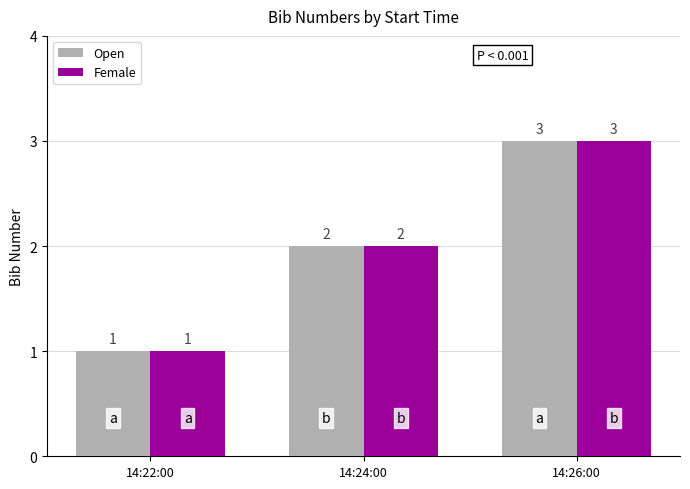

What is the label of the 3rd bar from the left?

14:26:00